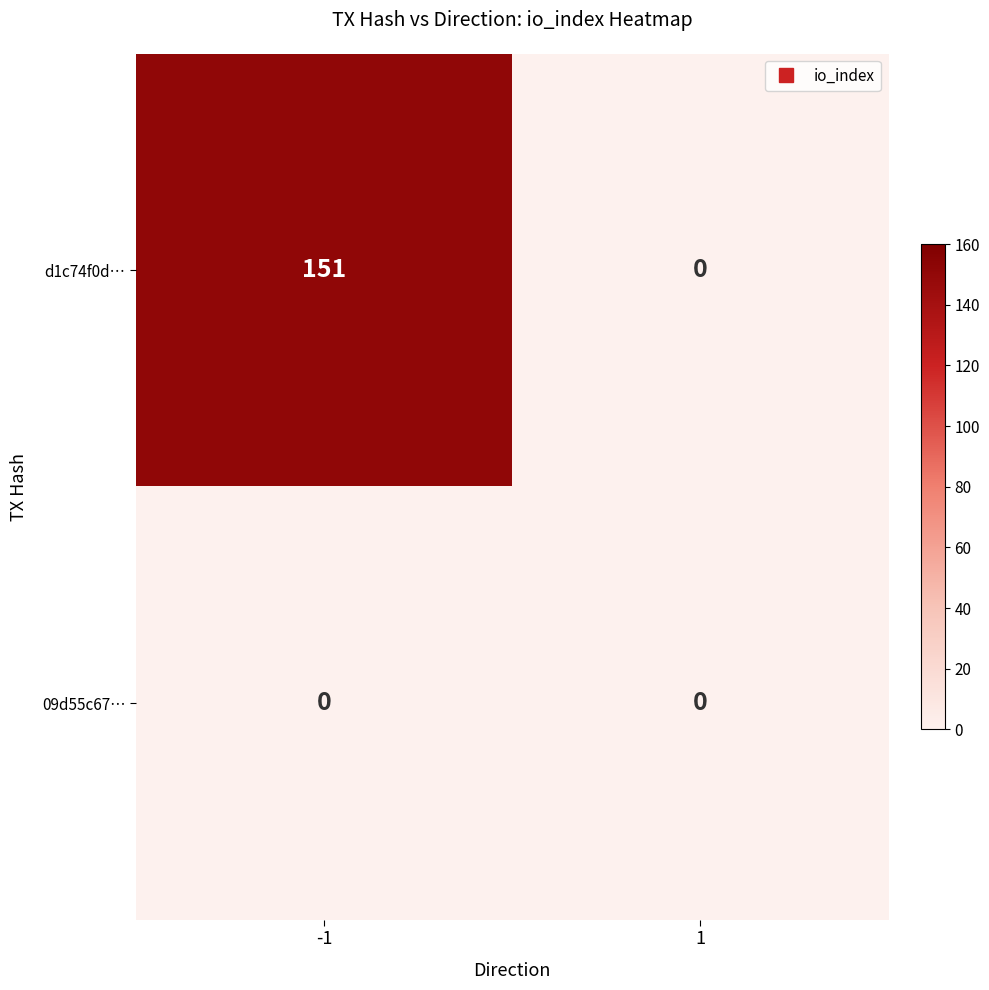

What is the difference between the maximum and minimum values in the d1c74f0d… series?

151